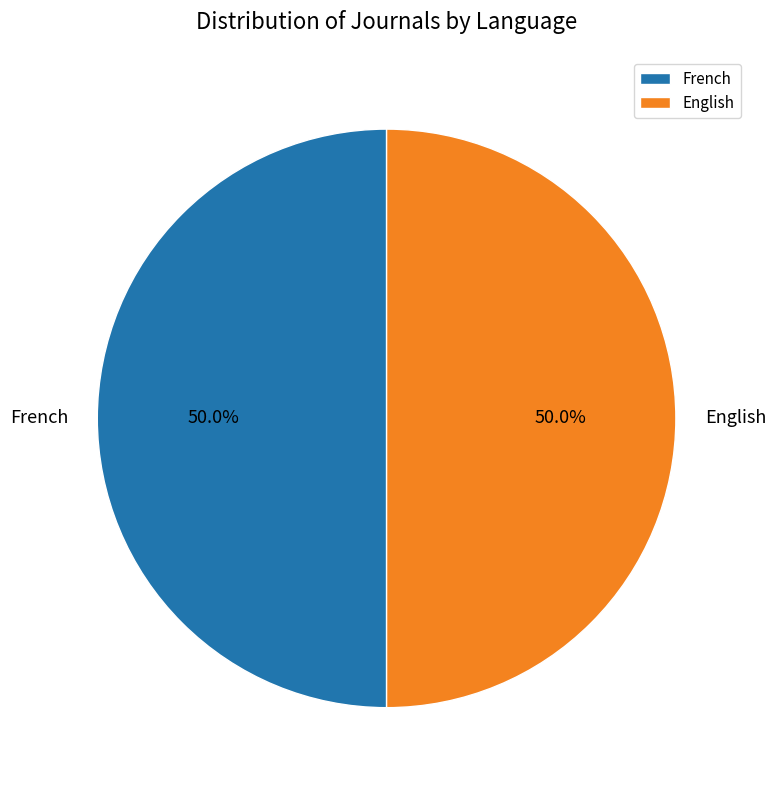

What is the ratio of the value at English to the value at French?

1.0